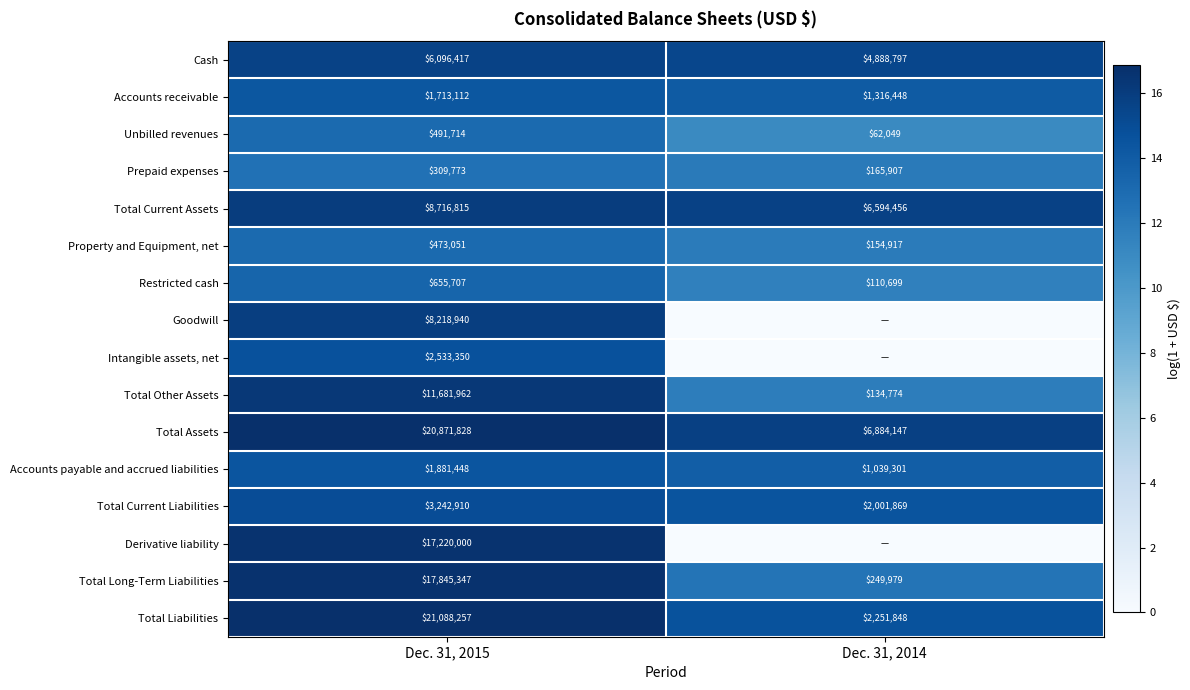

What is the difference between the highest and lowest values at Dec. 31, 2015?

20778484